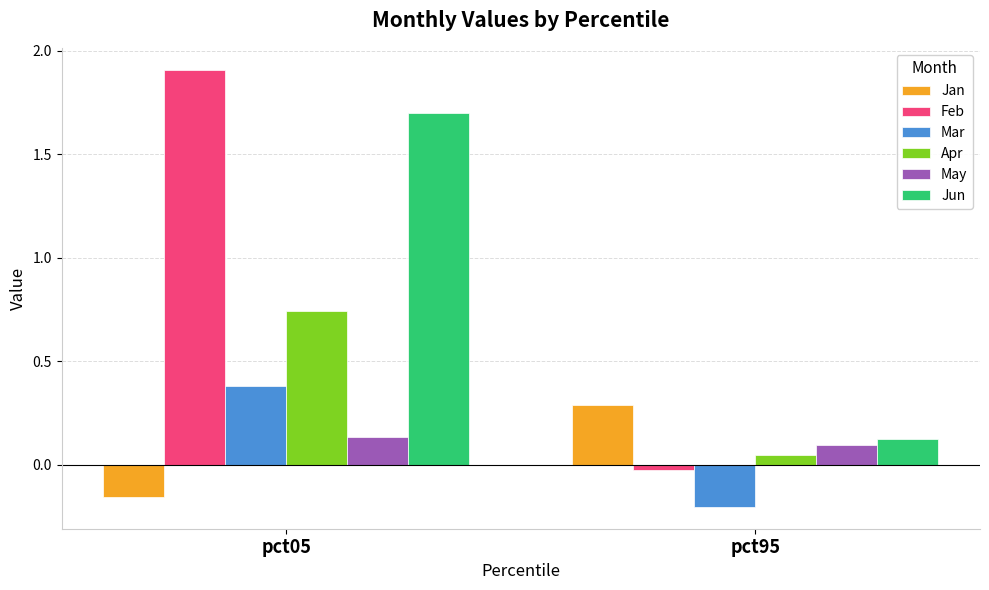

What is the maximum value shown in the chart?

1.9